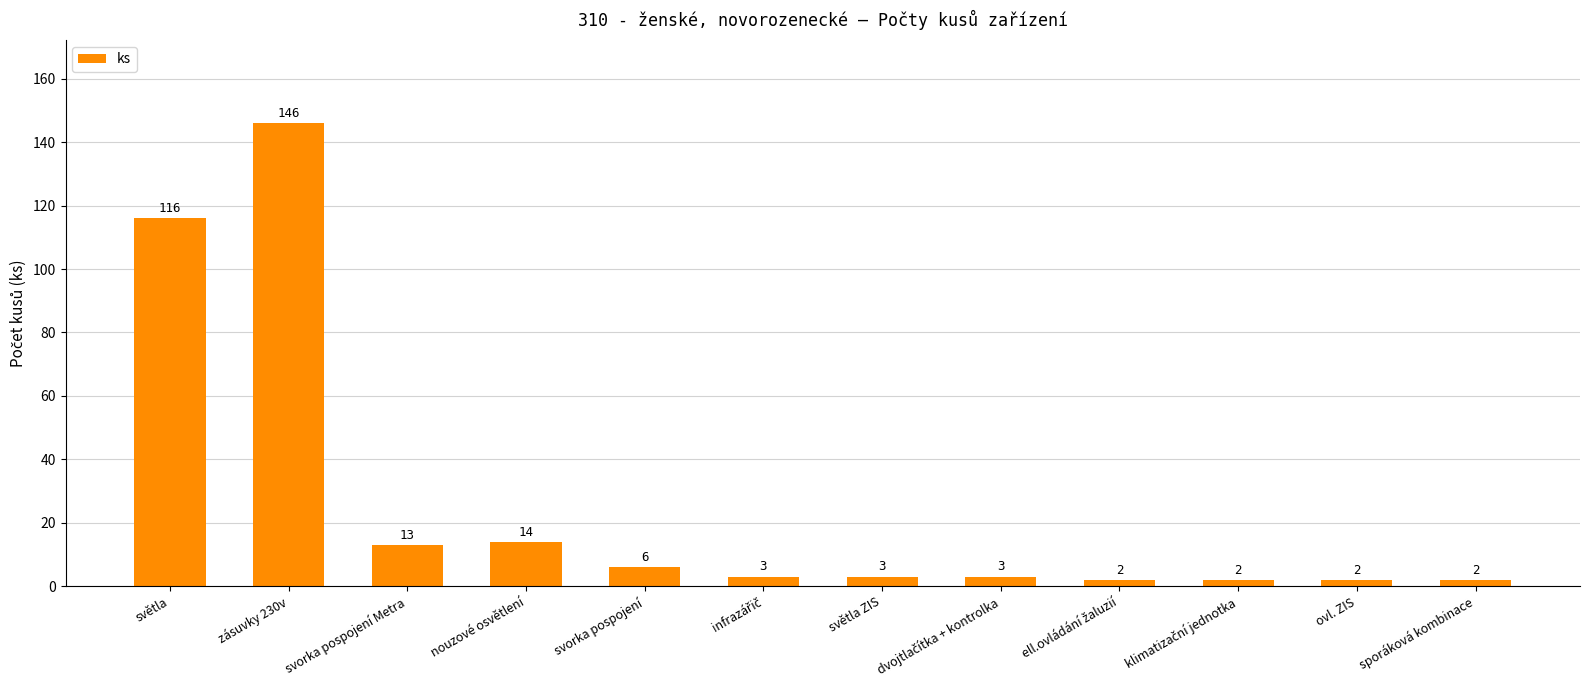

True or false: the data shows 2 at ovl. ZIS.

True